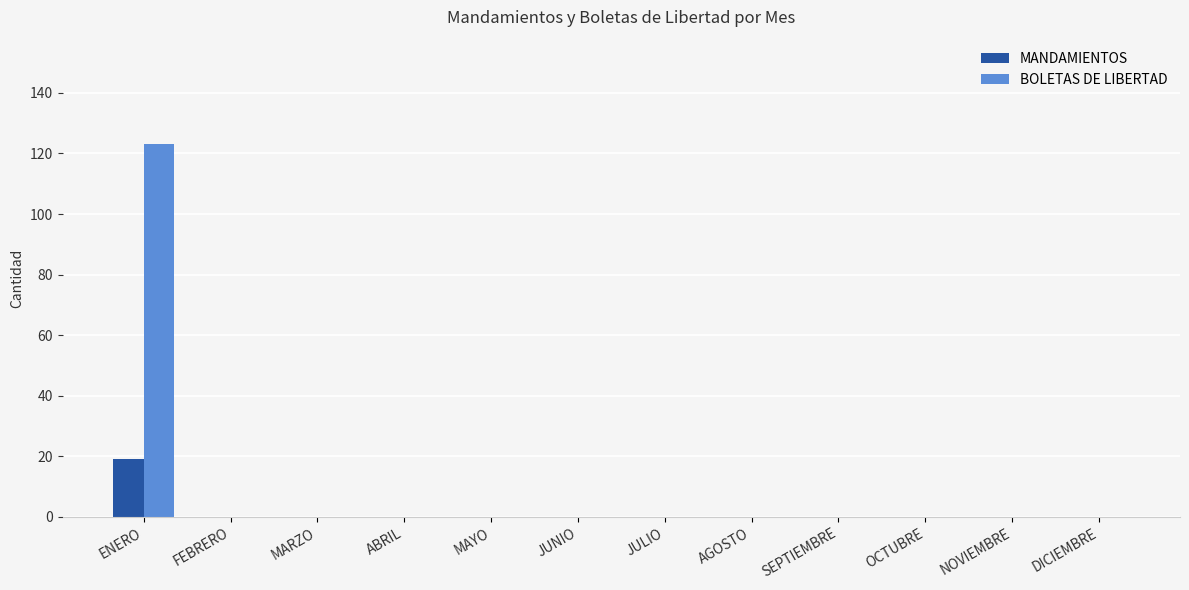

What is the maximum value shown in the chart?

123